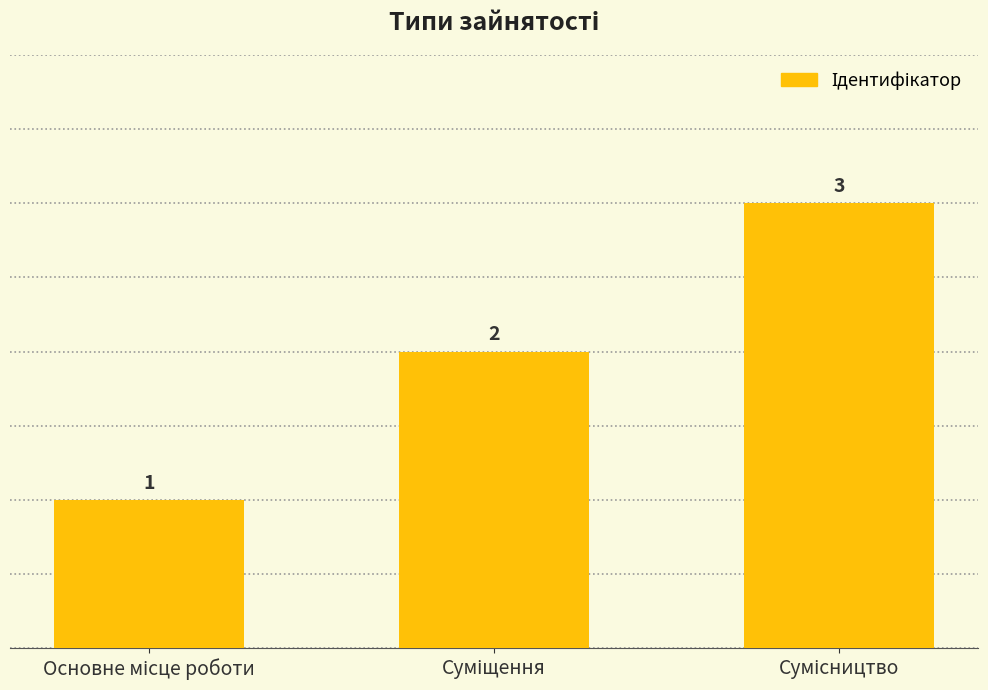

What is the maximum value shown in the chart?

3